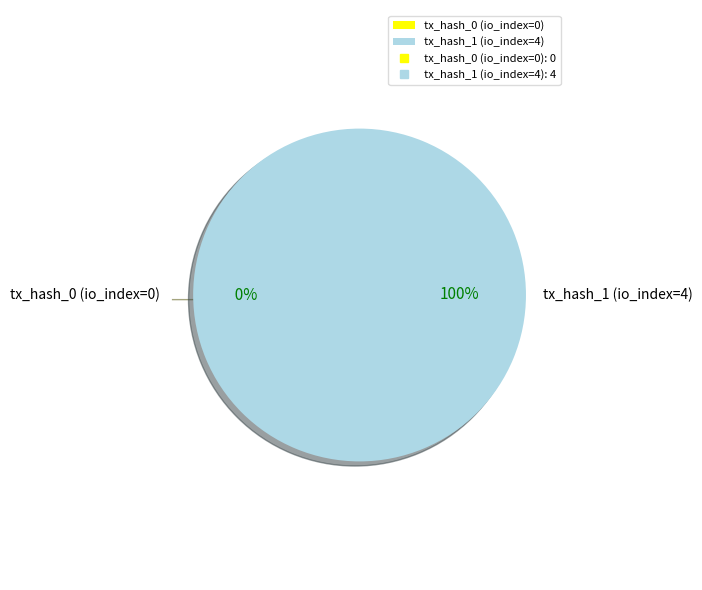

Is it true that tx_hash_1 (io_index=4) is 100% of the pie?

True